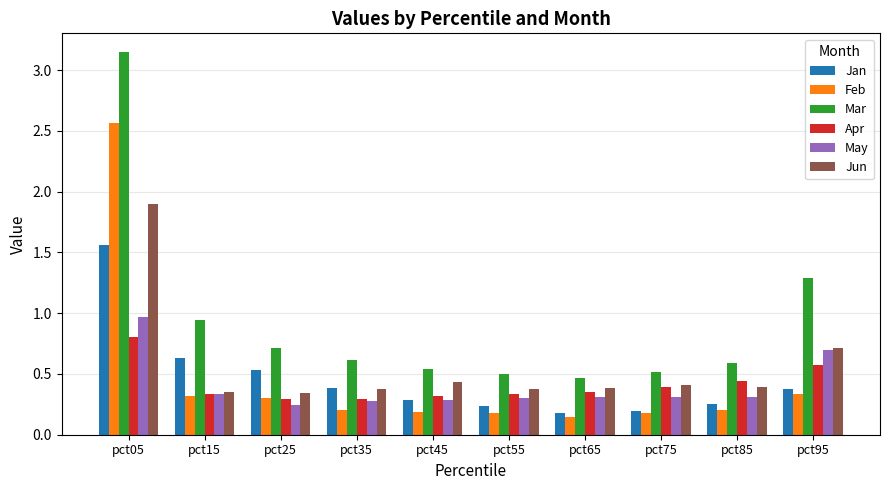

At how many categories does at least one series exceed 0?

10